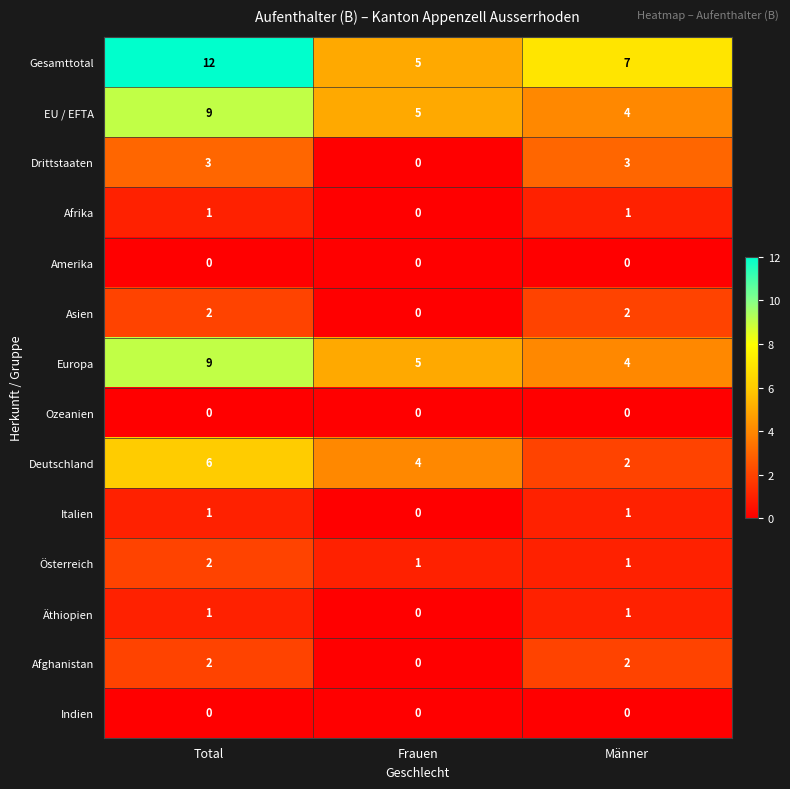

The Drittstaaten series shows 1 at Frauen. True or false?

False